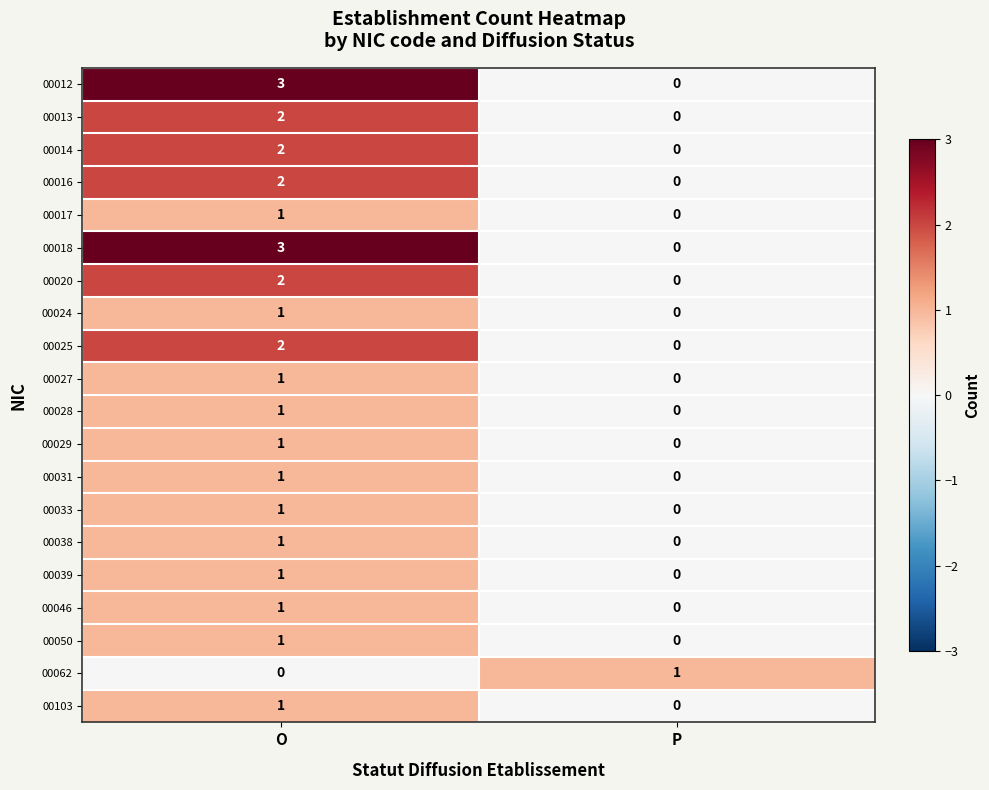

At which label is 00046 closest to 0?

P